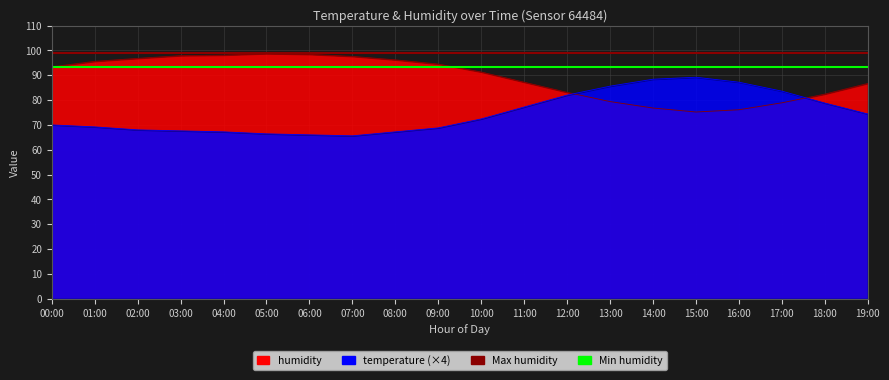

The value of Min humidity at 01:00 is 93.4. True or false?

True